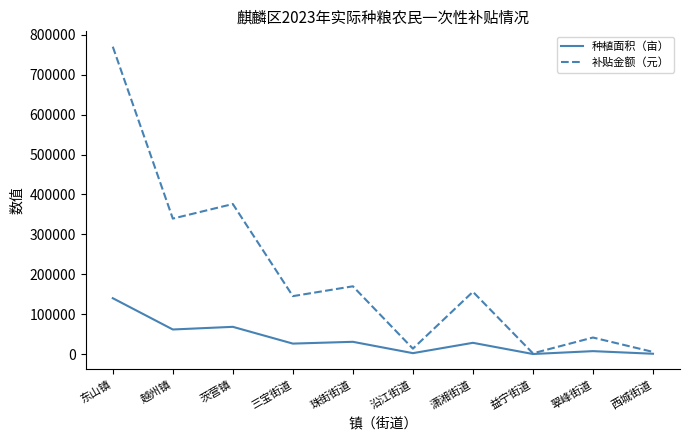

List the series in order of their peak value, highest first.

补贴金额（元）, 种植面积（亩）